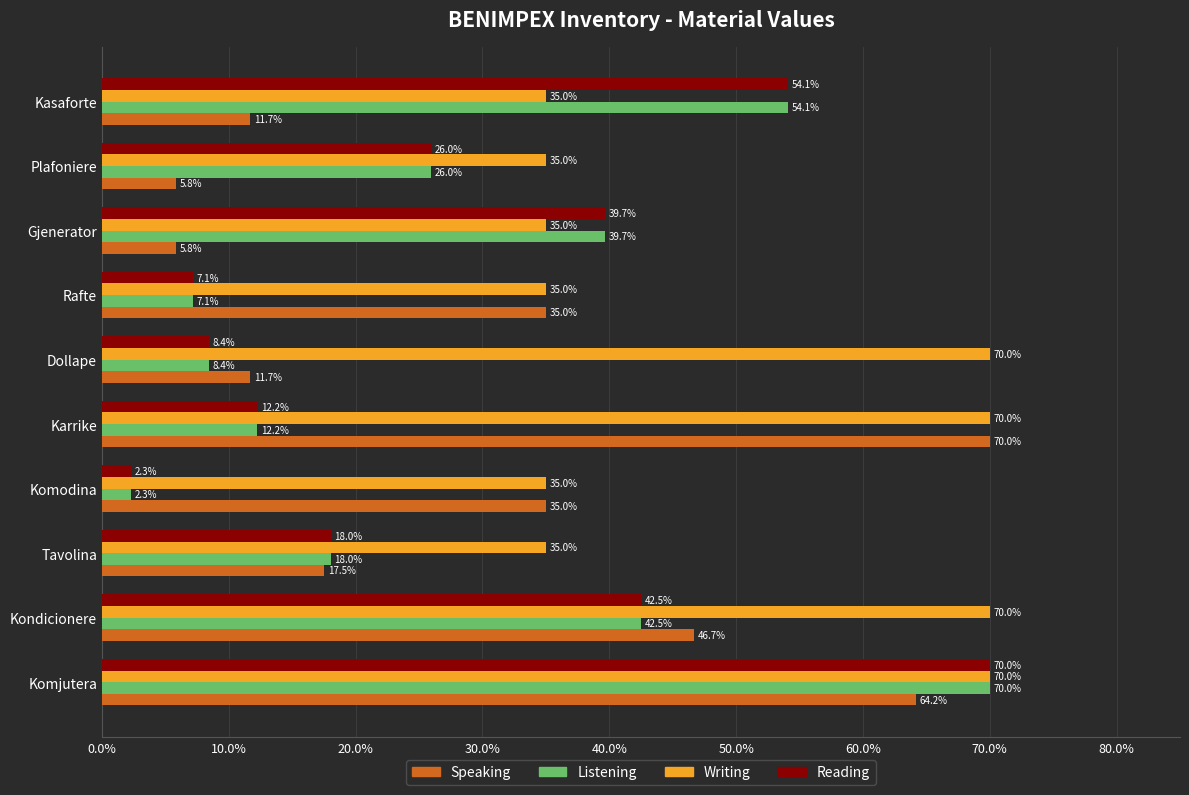

Is it true that Listening equals 18.0 at Tavolina?

True